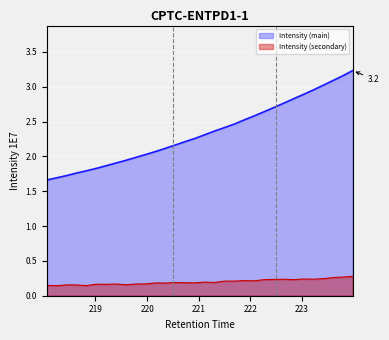

What is the change in value from 221.1174 to 223.5987?

+0.8